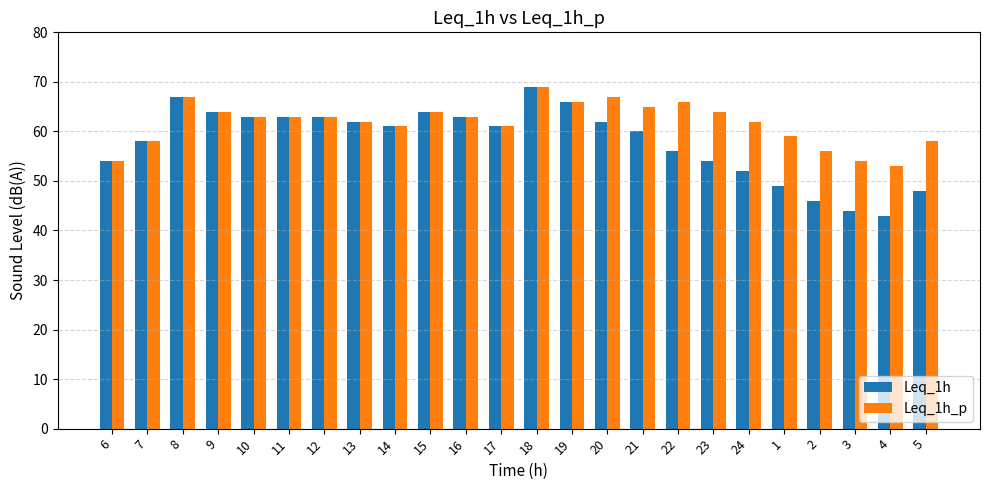

What is the lowest value of the Leq_1h series?

43